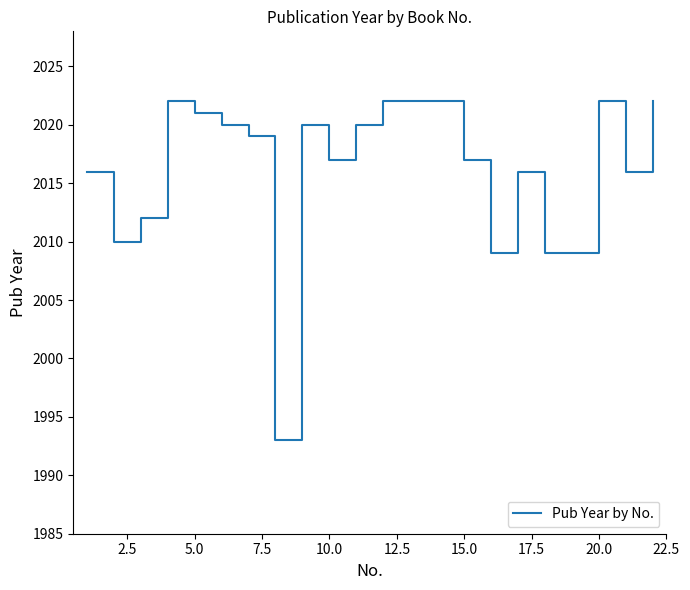

What is the minimum value shown in the chart?

1993